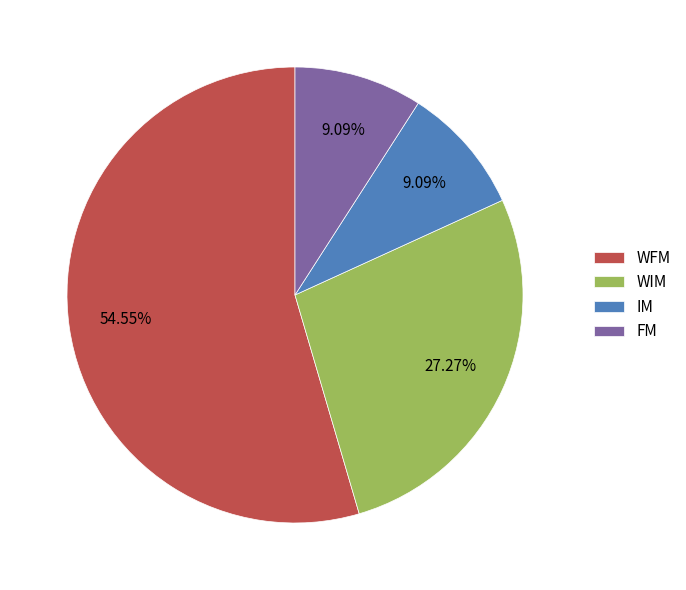

Which category has the biggest portion of the pie?

WFM